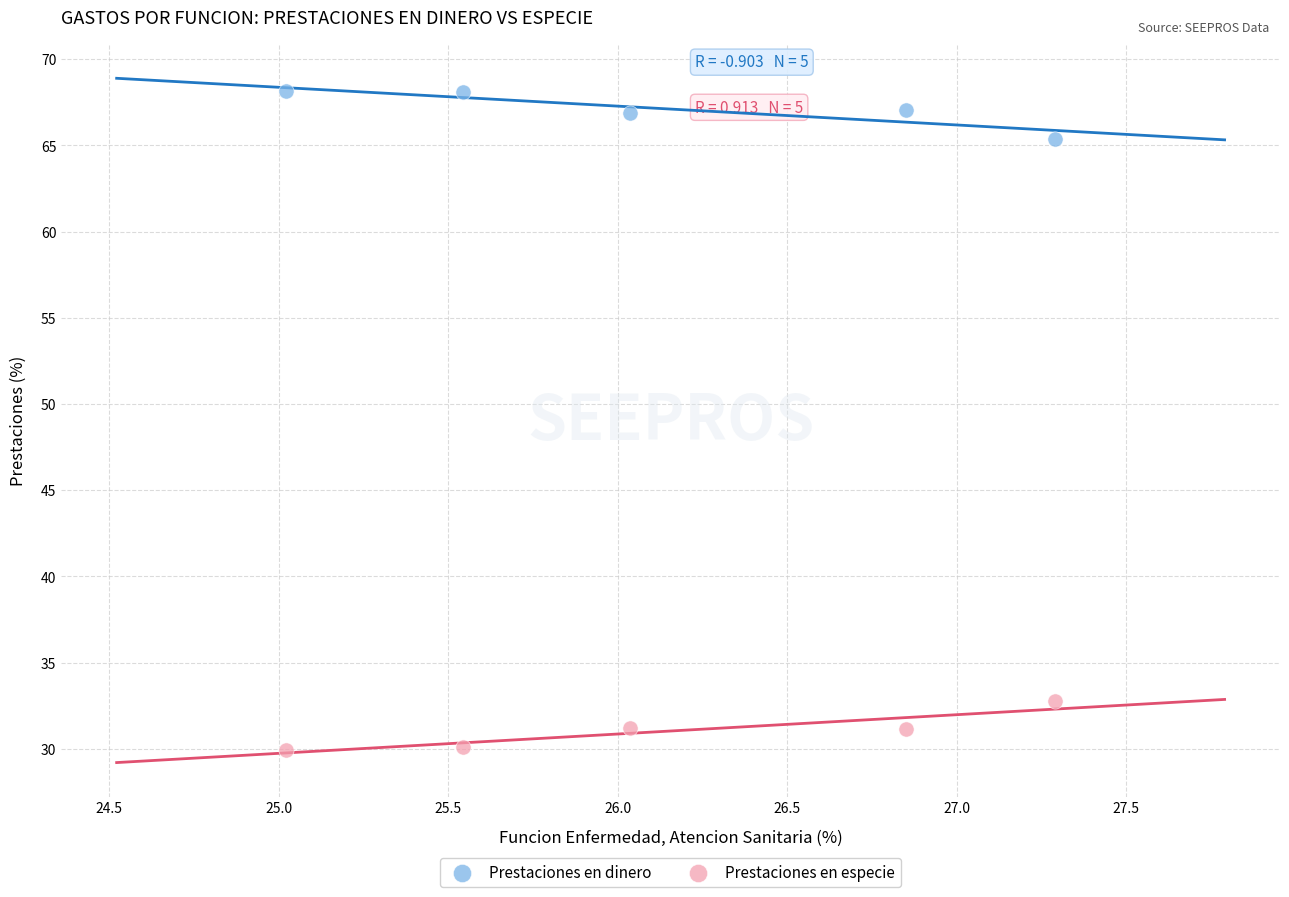

Which series reaches the minimum Y coordinate?

Prestaciones en especie